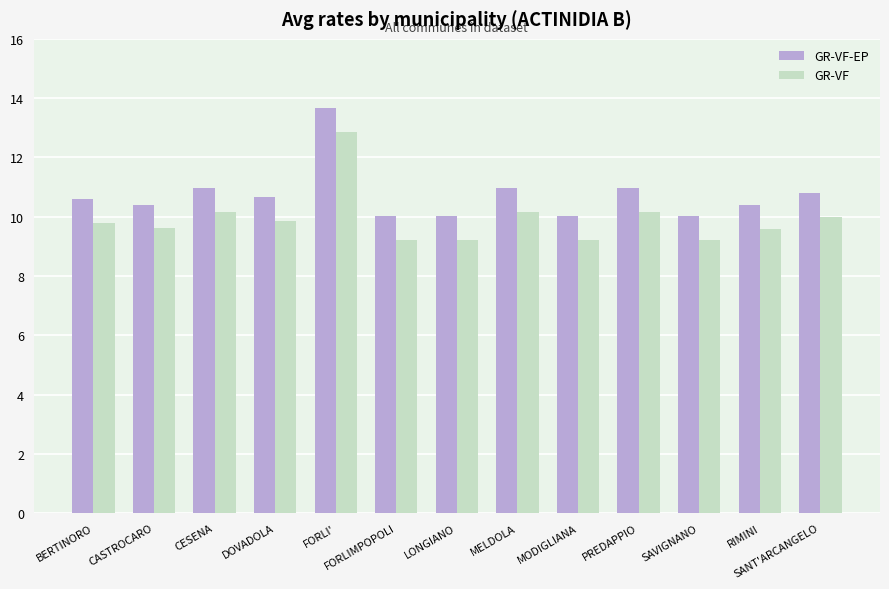

What position from the right is RIMINI?

2